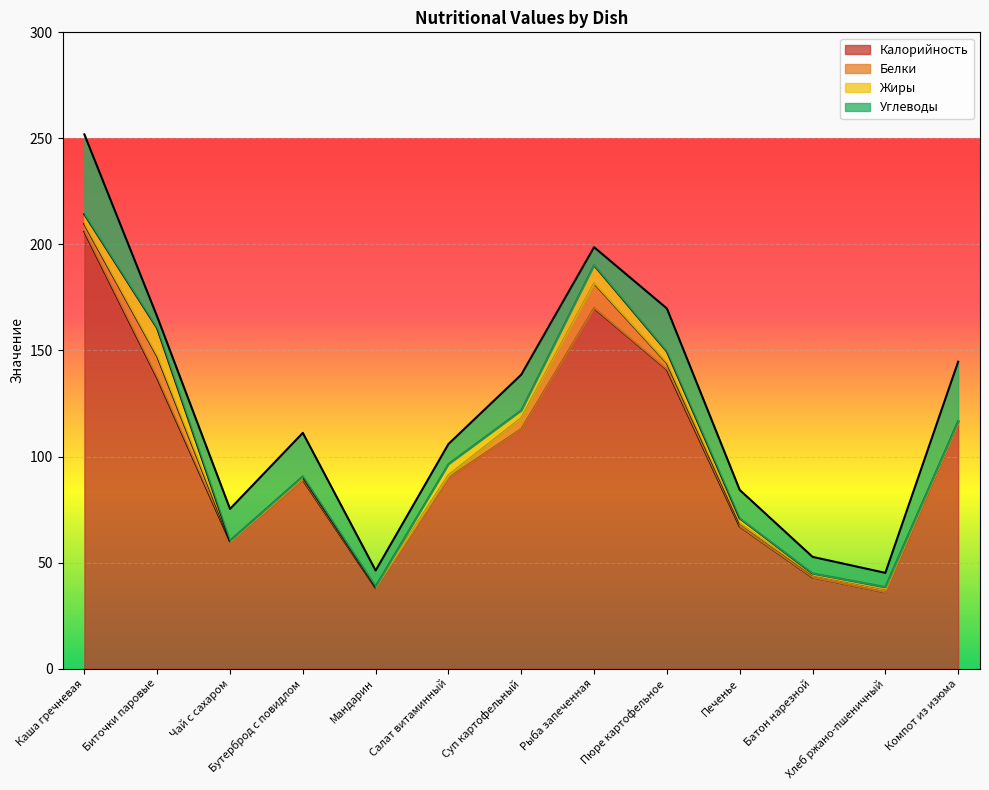

Reading left to right, transcribe all the data shown in this chart.

Калорийность: 206.0	137.0	60.0	89.0	38.0	90.0	113.0	170.0	141.0	67.0	43.0	36.0	116.0
Белки: 3.6	10.2	0.2	1.2	0.8	1.2	5.1	11.7	3.1	1.5	1.2	1.6	0.5
Жиры: 4.6	13.2	0.1	0.5	0.0	5.2	3.6	8.5	5.4	2.4	0.7	0.8	0.1
Углеводы: 37.7	5.5	15.0	20.5	7.5	9.5	16.9	8.5	20.3	13.4	7.8	6.7	28.1